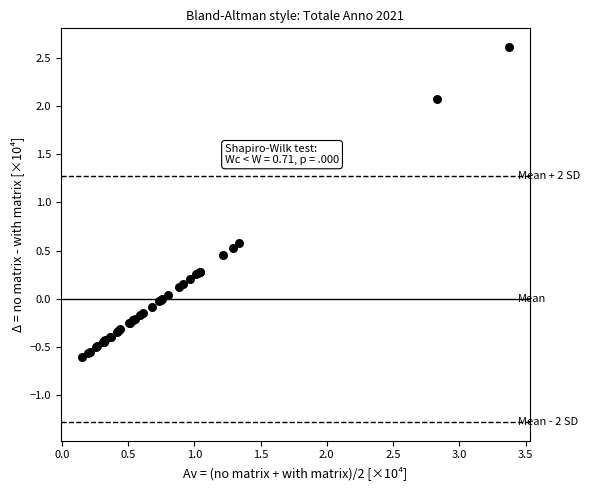

What Y value in the scatter plot is closest to 1?

0.6